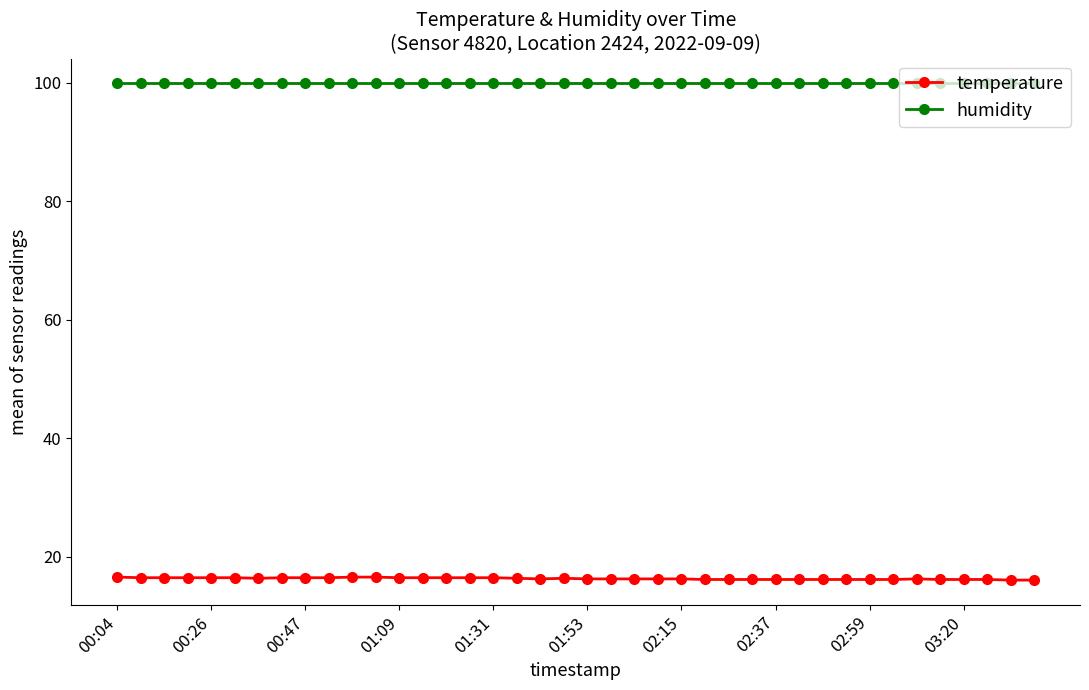

True or false: temperature and humidity intersect in this chart.

False